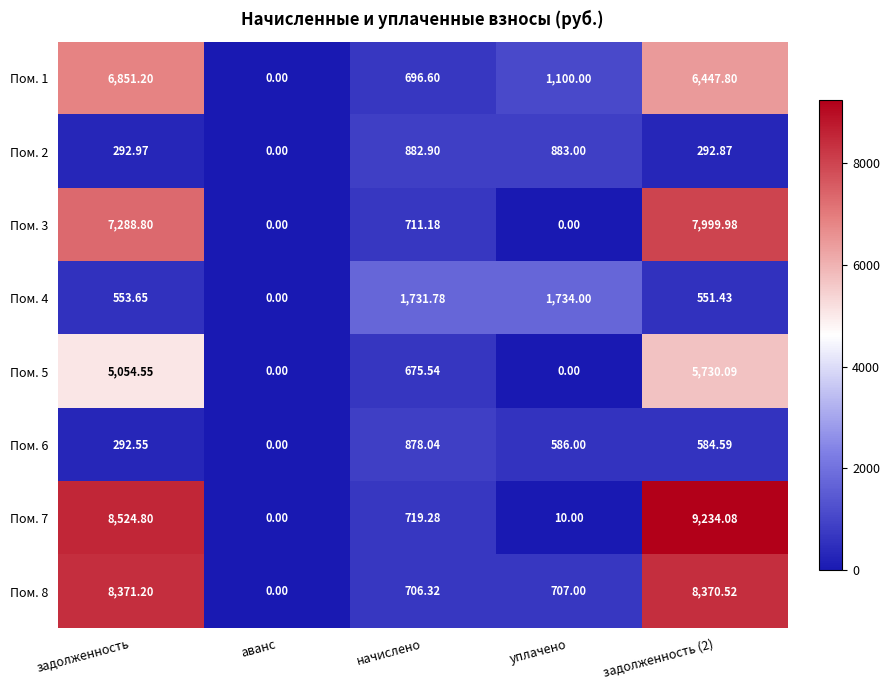

How many data points in Пом. 7 are above 719?

3